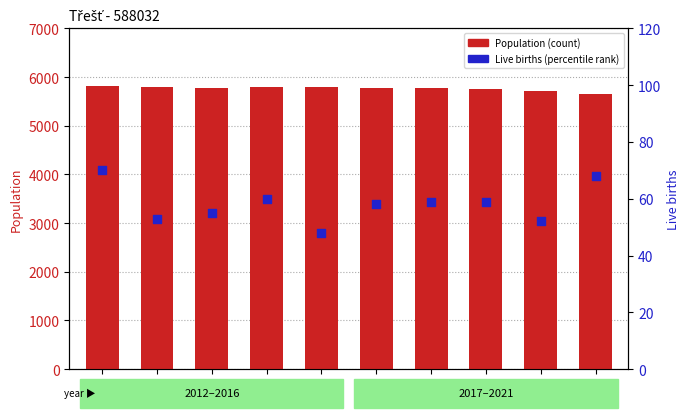

At how many categories does at least one series exceed 3056?

10